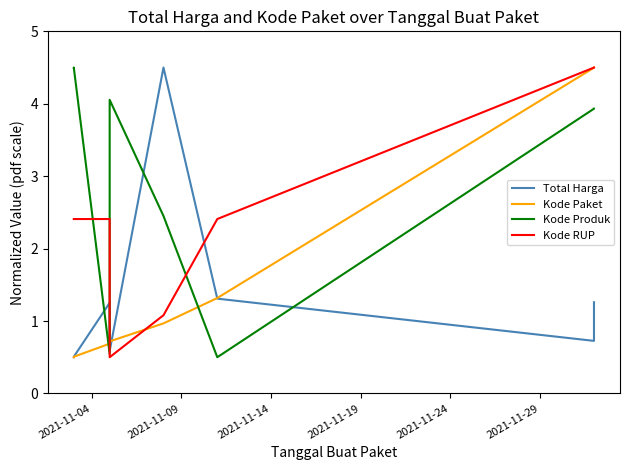

What is the greatest value displayed?

4.5